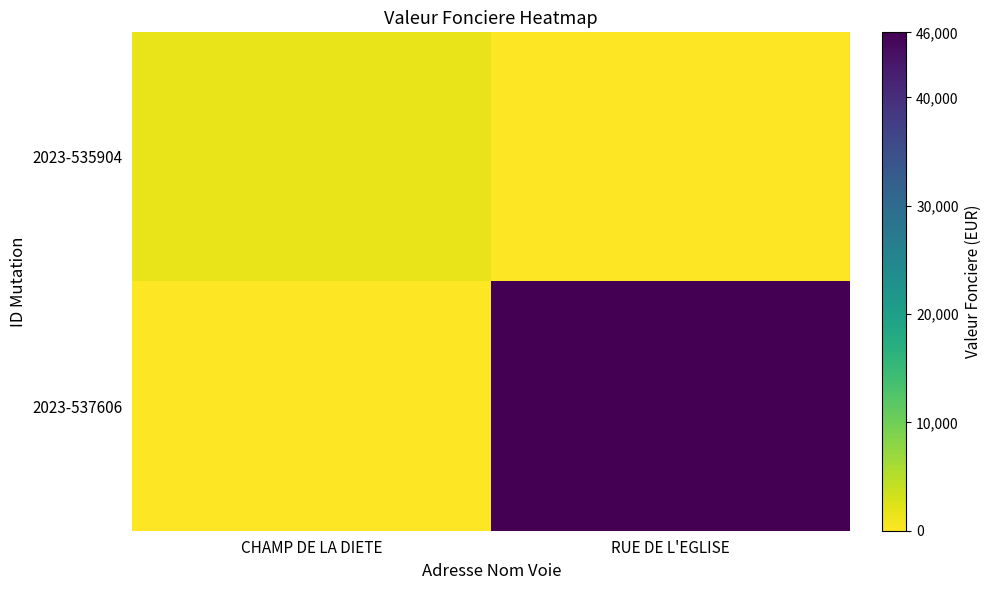

Between CHAMP DE LA DIETE and RUE DE L'EGLISE, which series saw the biggest shift?

2023-537606